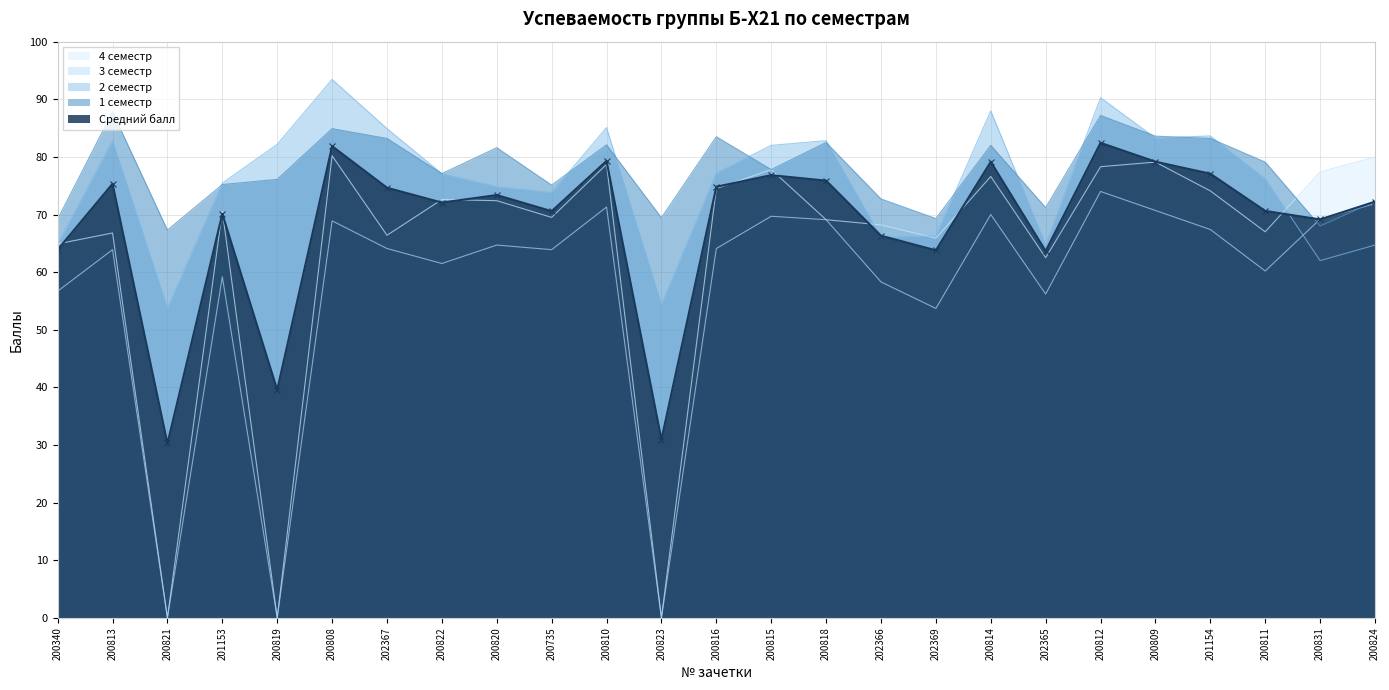

At 202369, list the series in order from smallest to largest.

3 семестр, Средний балл, 4 семестр, 2 семестр, 1 семестр